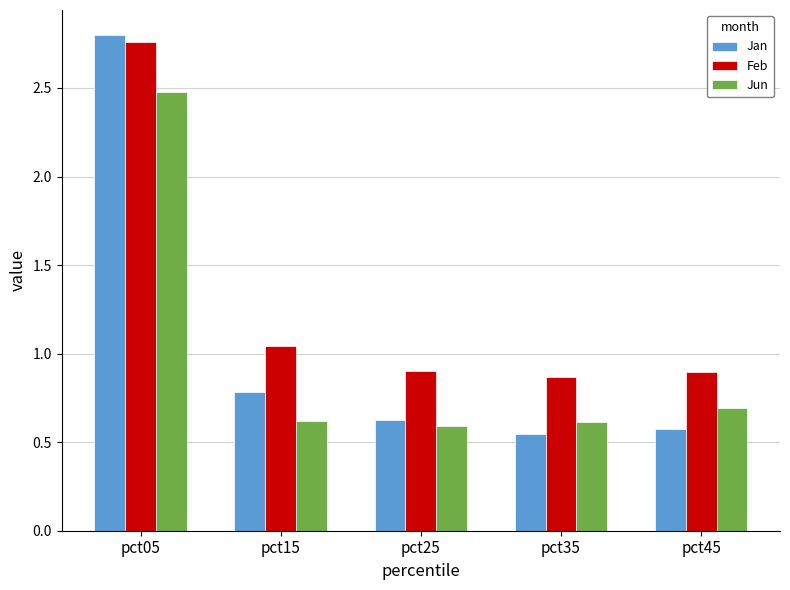

Between pct05 and pct45, which series saw the biggest shift?

Jan